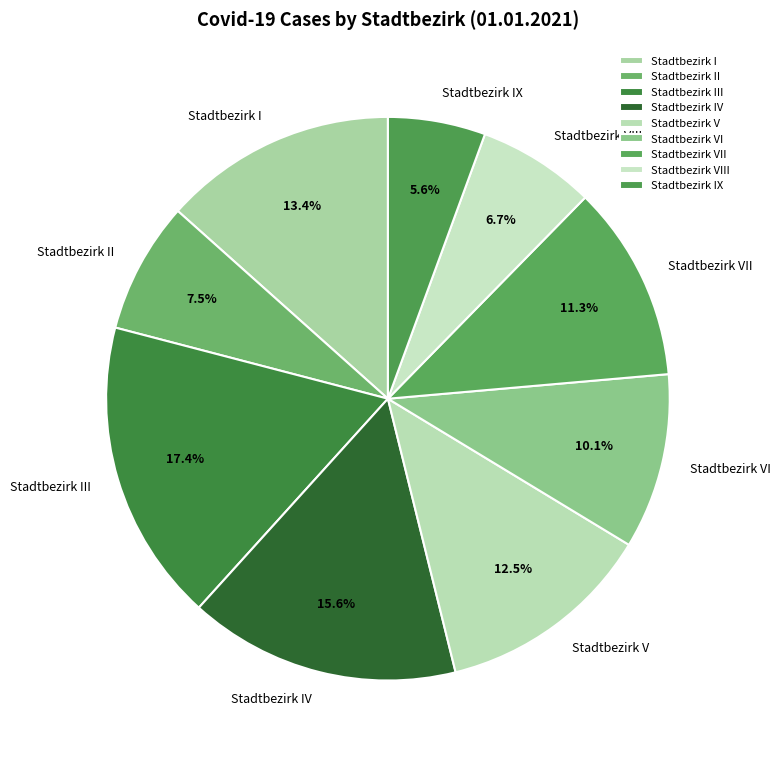

Is it true that Stadtbezirk IV is 28% of the pie?

False